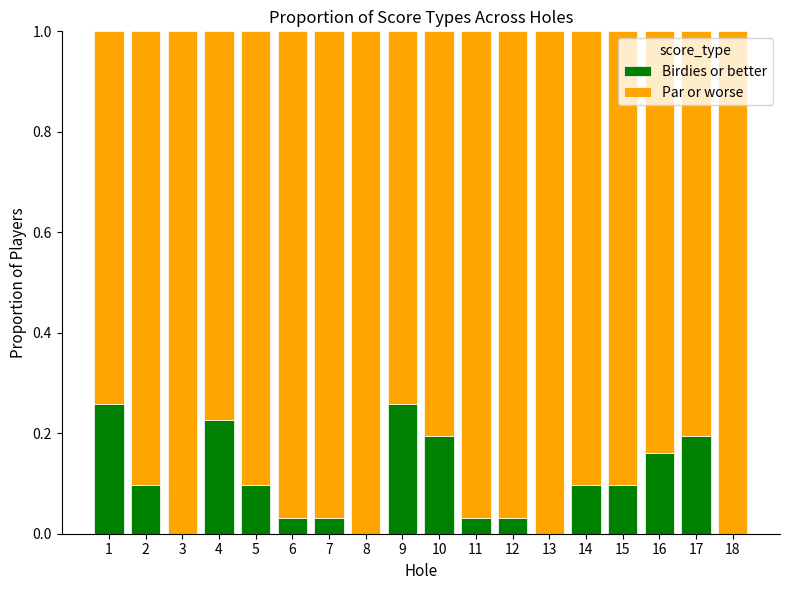

The value of Birdies or better at 16 is 0.2. True or false?

True